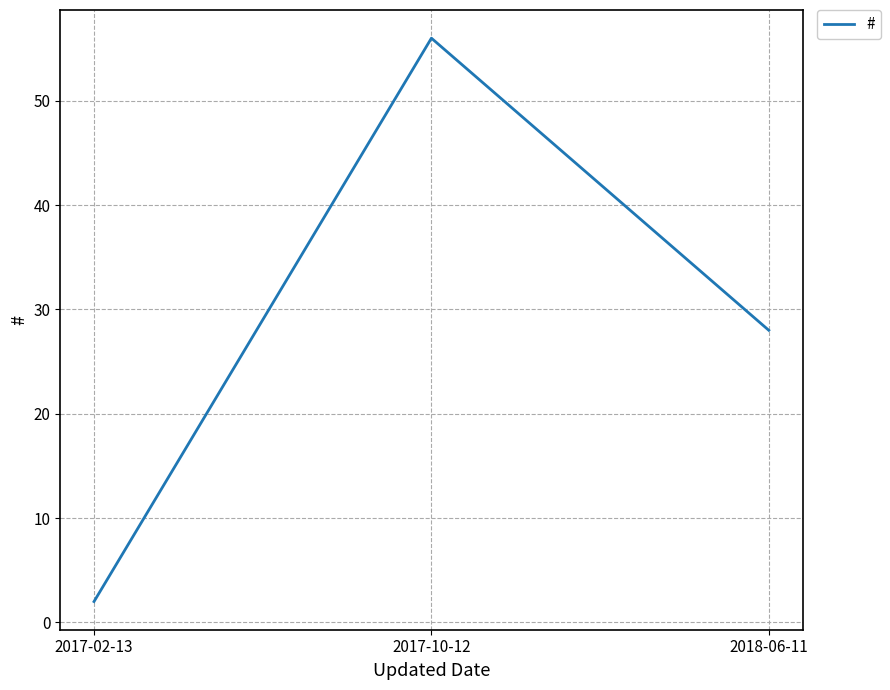

Where is the data nearest to the value 29?

2018-06-11